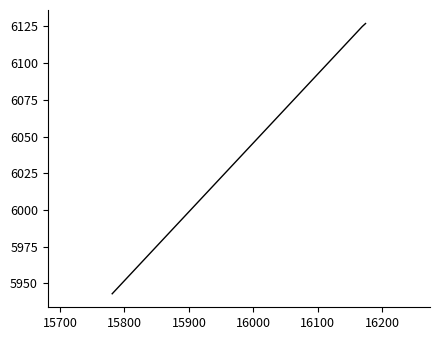

What is the minimum value shown in the chart?

5943